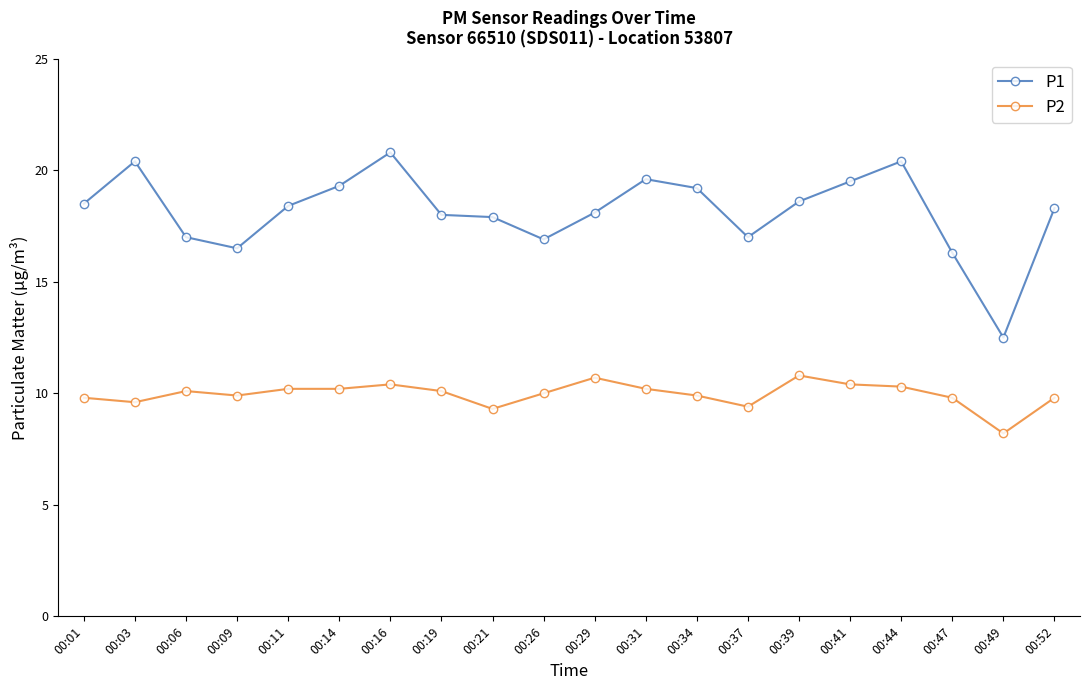

True or false: P1 and P2 cross at least once.

False